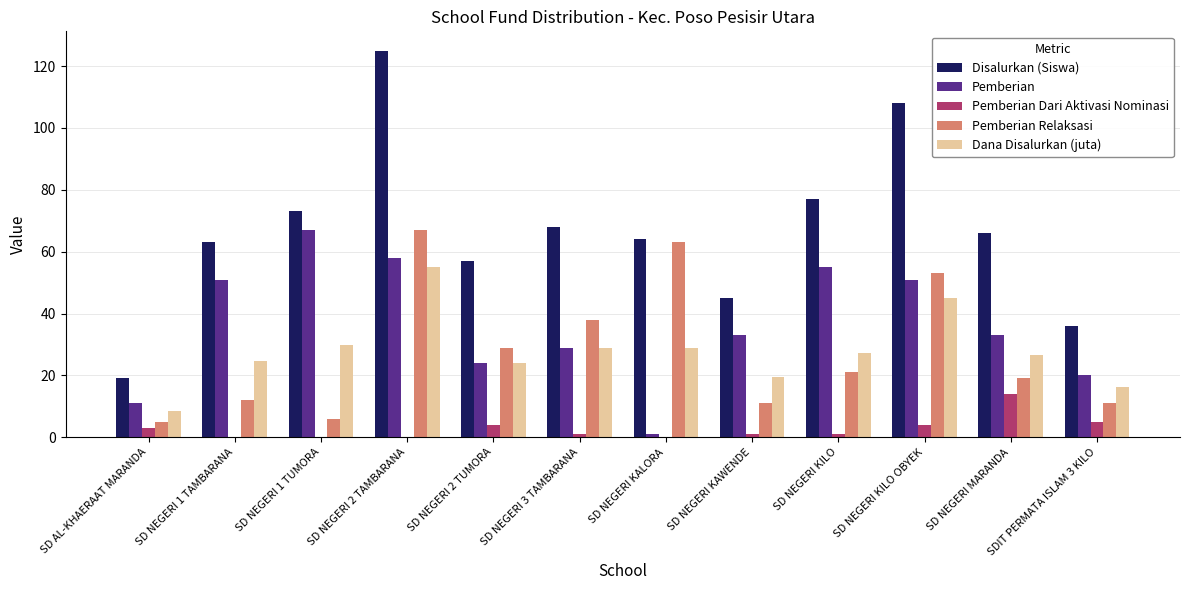

What is the sum of all Pemberian Dari Aktivasi Nominasi values?

33.0